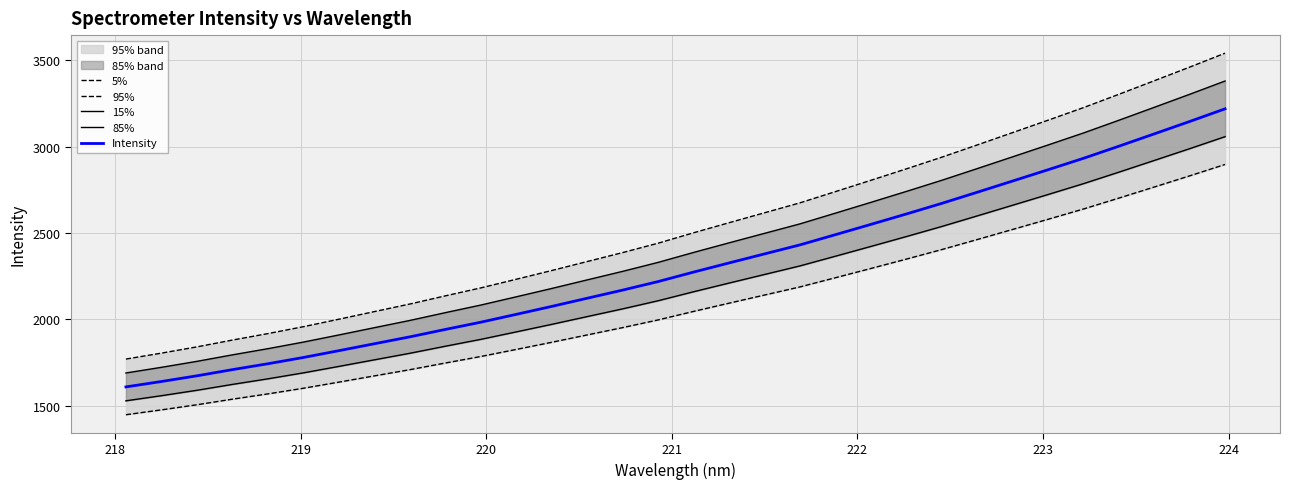

What is the highest value of the Intensity series?

3217.9